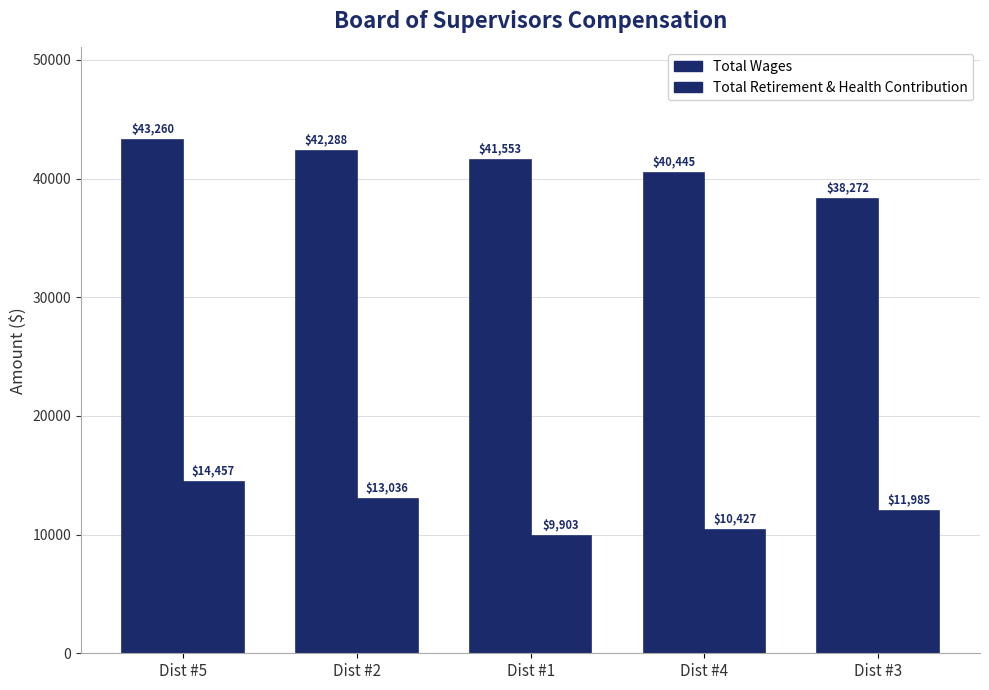

What is the difference between the highest and lowest values at Dist #5?

28803